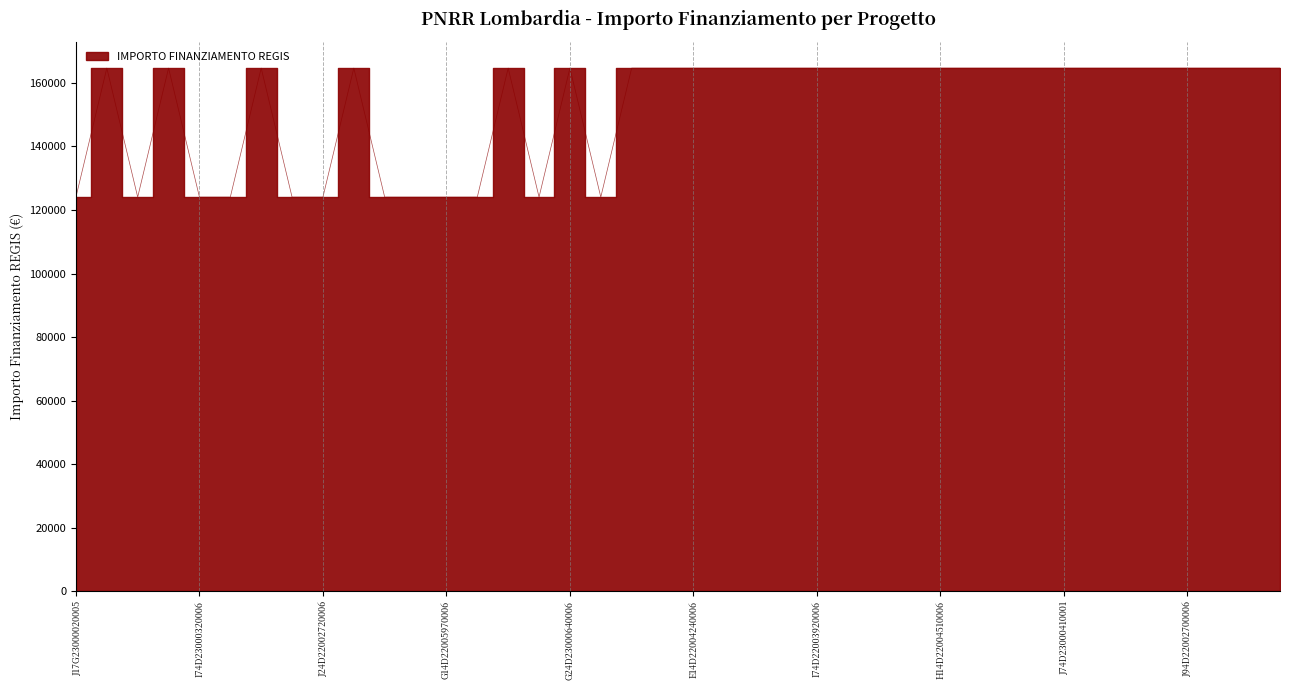

What is the value of the 24th point from the left?

164644.2